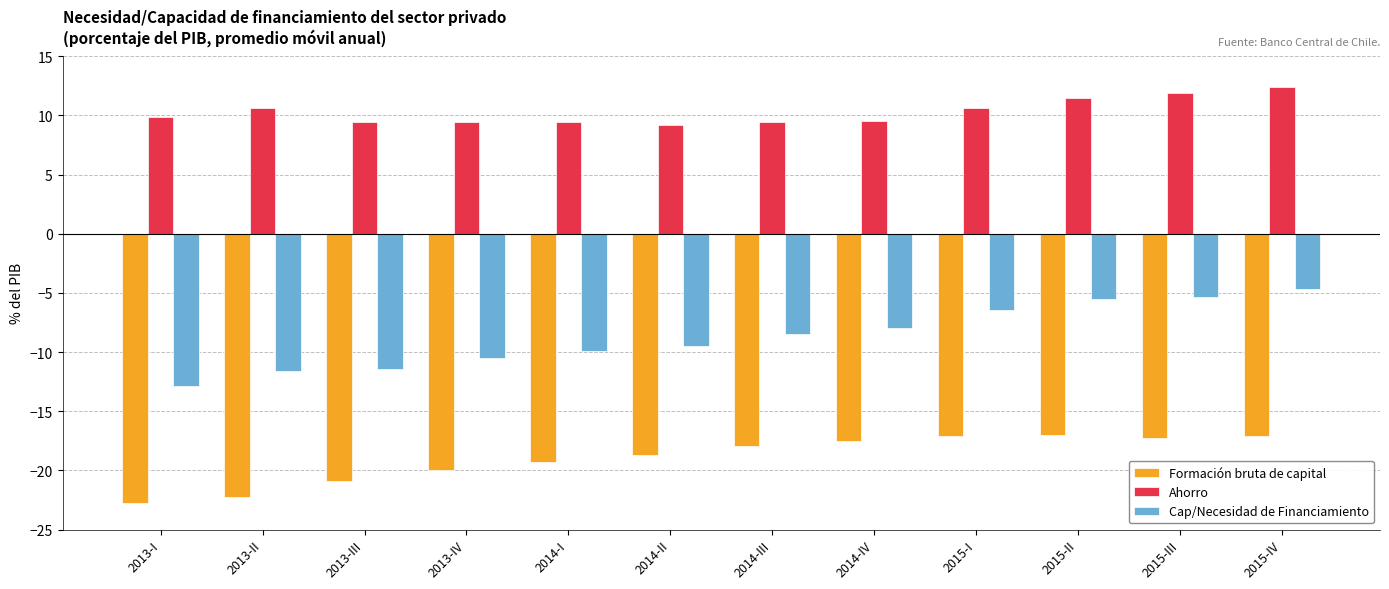

Between 2013-III and 2015-III, which series saw the biggest shift?

Cap/Necesidad de Financiamiento